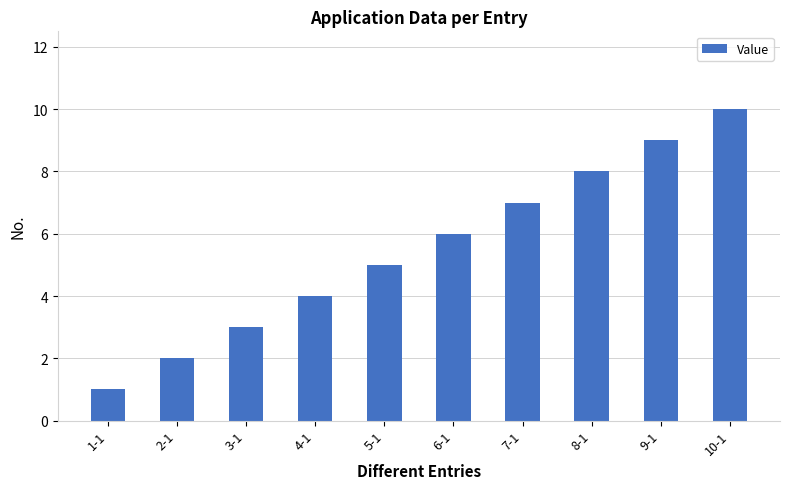

List the labels in order of value, largest first.

10-1, 9-1, 8-1, 7-1, 6-1, 5-1, 4-1, 3-1, 2-1, 1-1